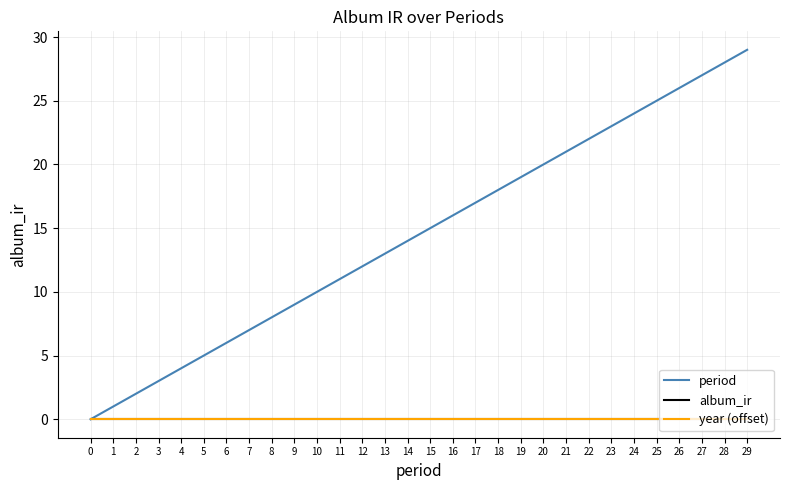

Which category has the highest value in the period series?

29